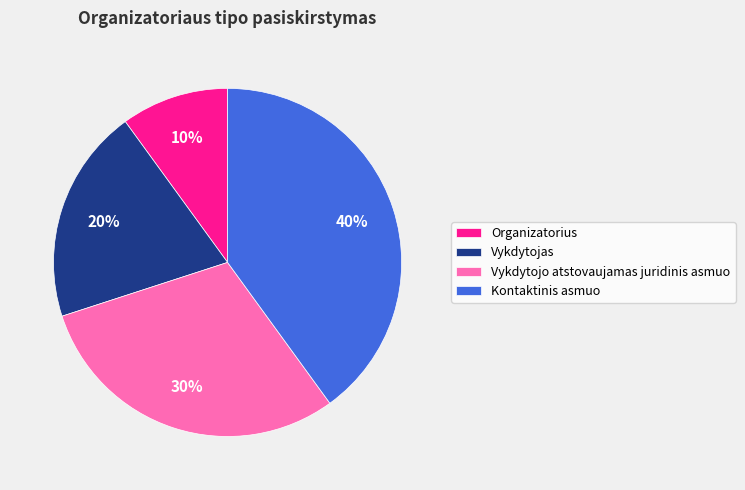

Is there any slice that represents more than half of the pie?

No